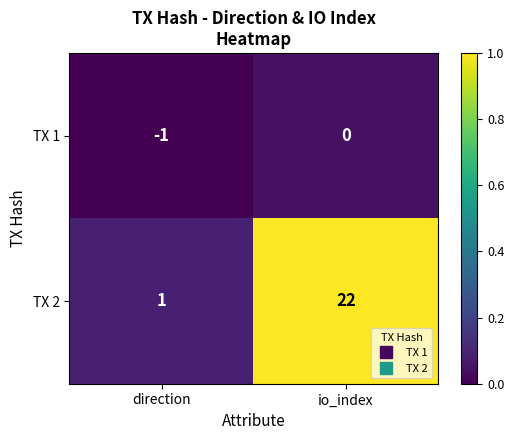

Reading left to right, what are all the values shown in this chart?

TX 1: direction=-1	io_index=0
TX 2: direction=1	io_index=22